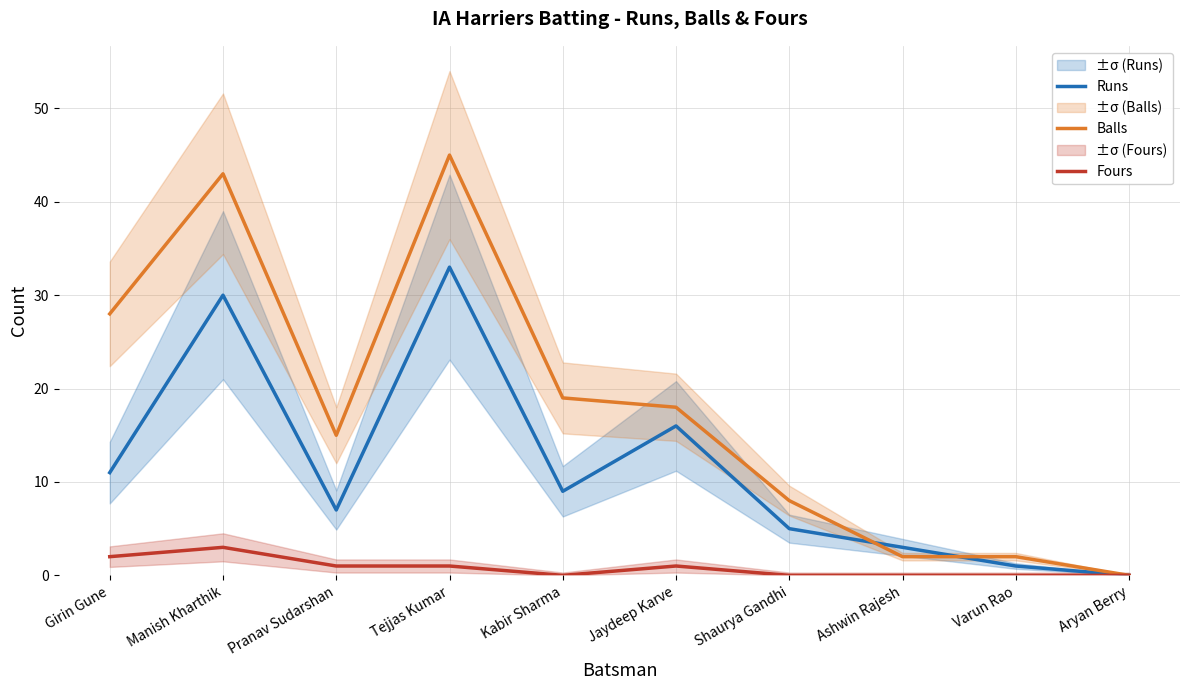

Reading left to right, list all the values displayed in this chart.

Runs: 11	30	7	33	9	16	5	3	1	0
Balls: 28	43	15	45	19	18	8	2	2	0
Fours: 2	3	1	1	0	1	0	0	0	0